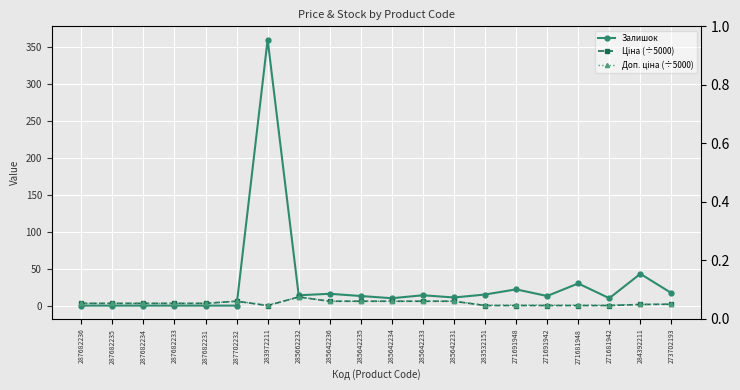

What is the label of the 9th point from the right?

285642233